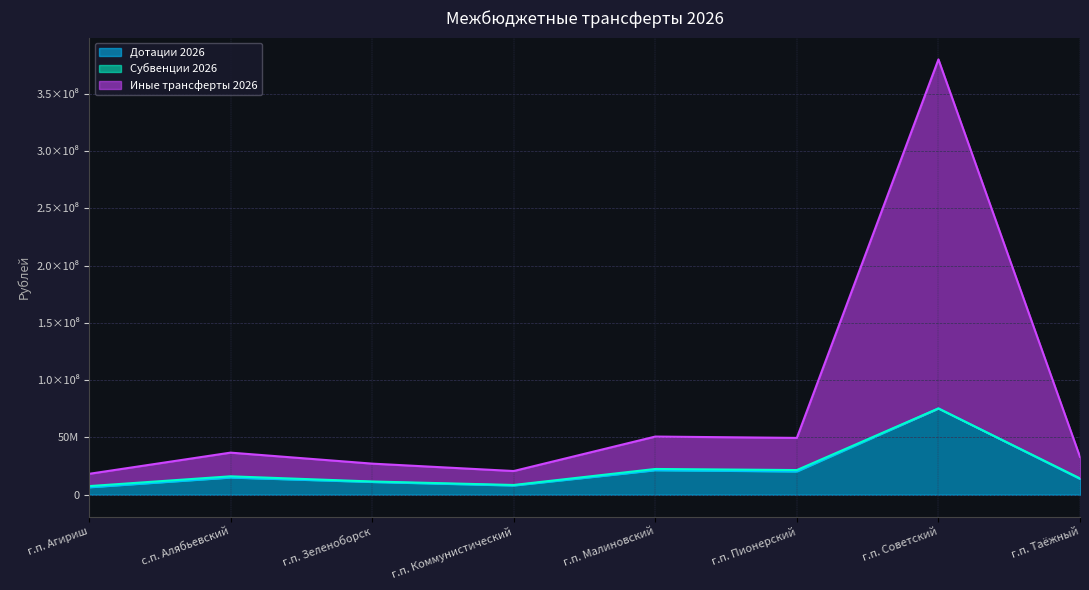

What is the lowest value of the Дотации 2026 series?

6555929.0